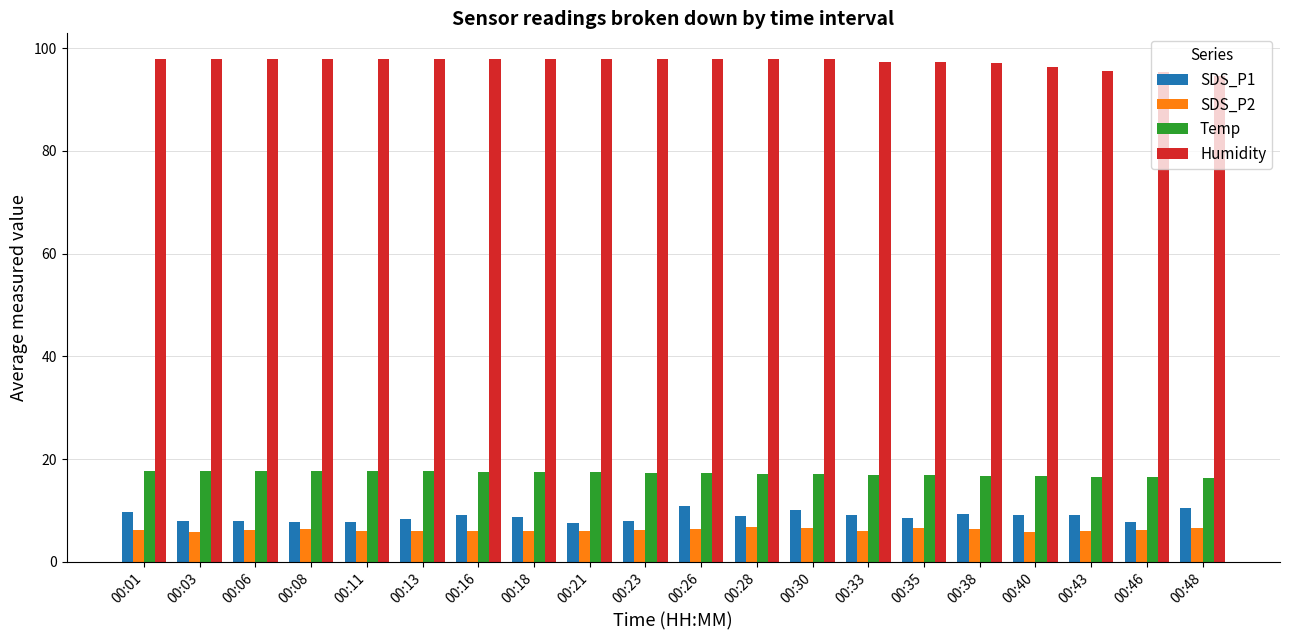

Is the value of Temp at 00:18 greater than the value of Humidity at 00:38?

No